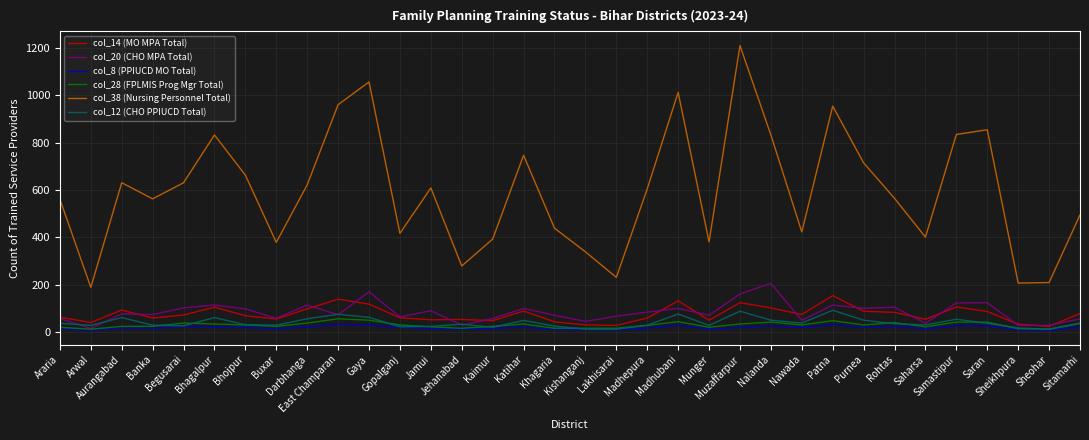

Count the number of categories in the chart.

34